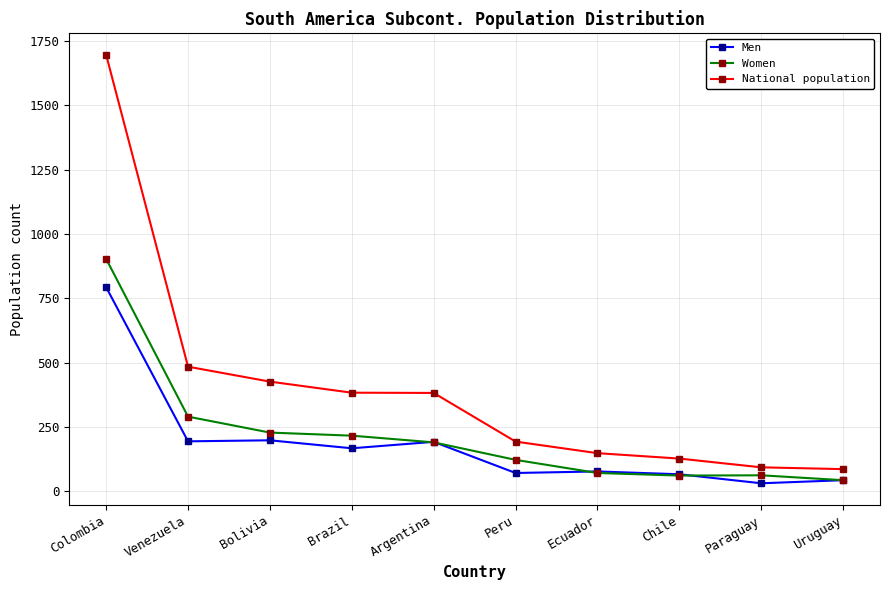

What is the value of the National population point at the 5th from the left?

382